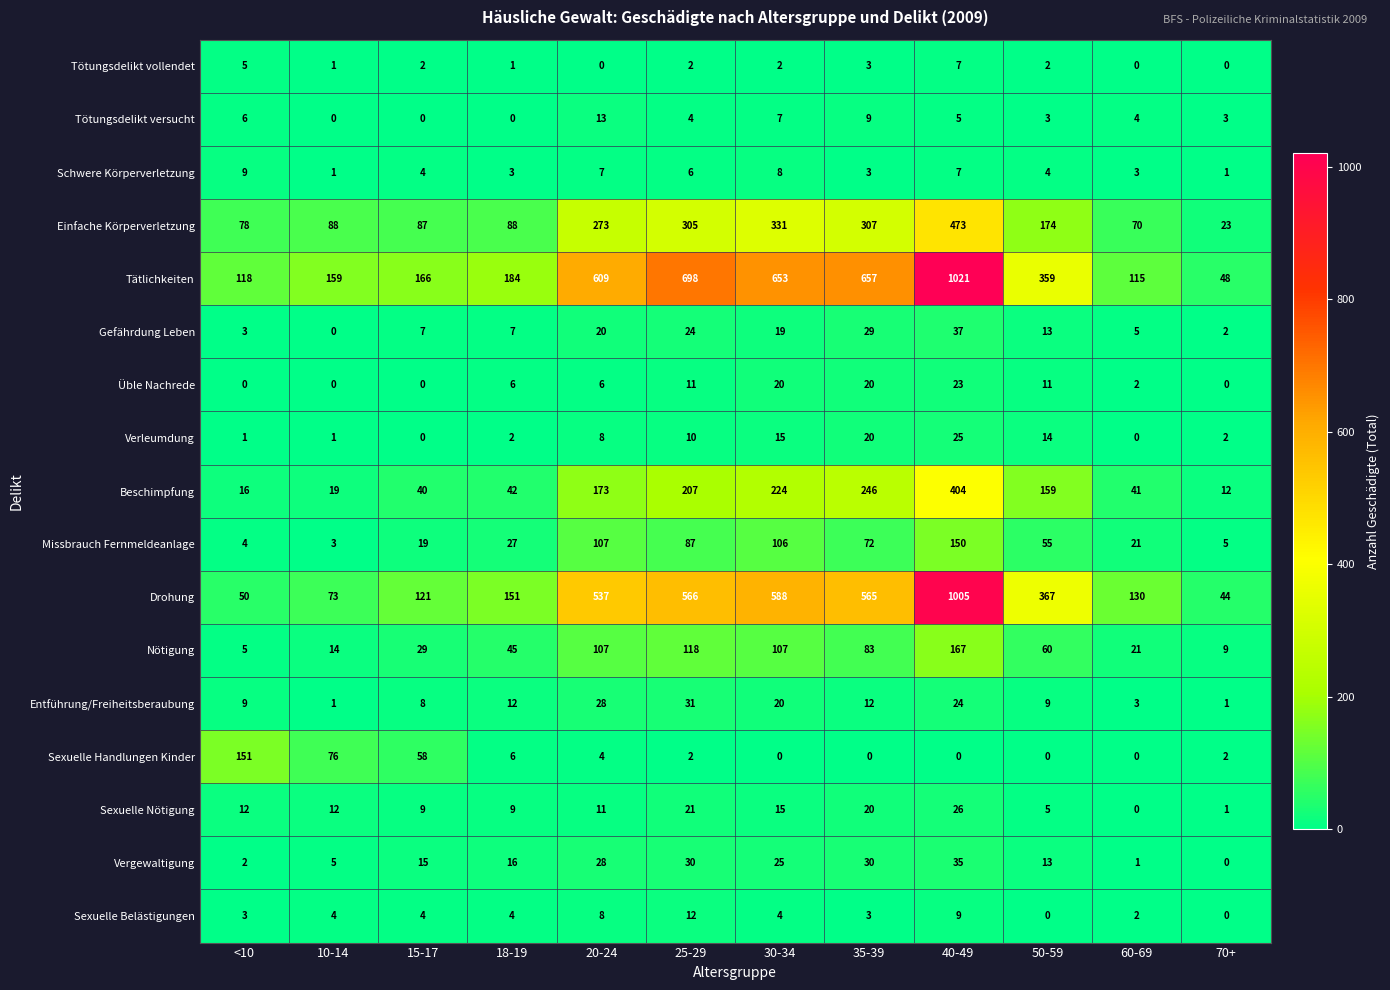

At which label does Tötungsdelikt vollendet first exceed 2?

<10